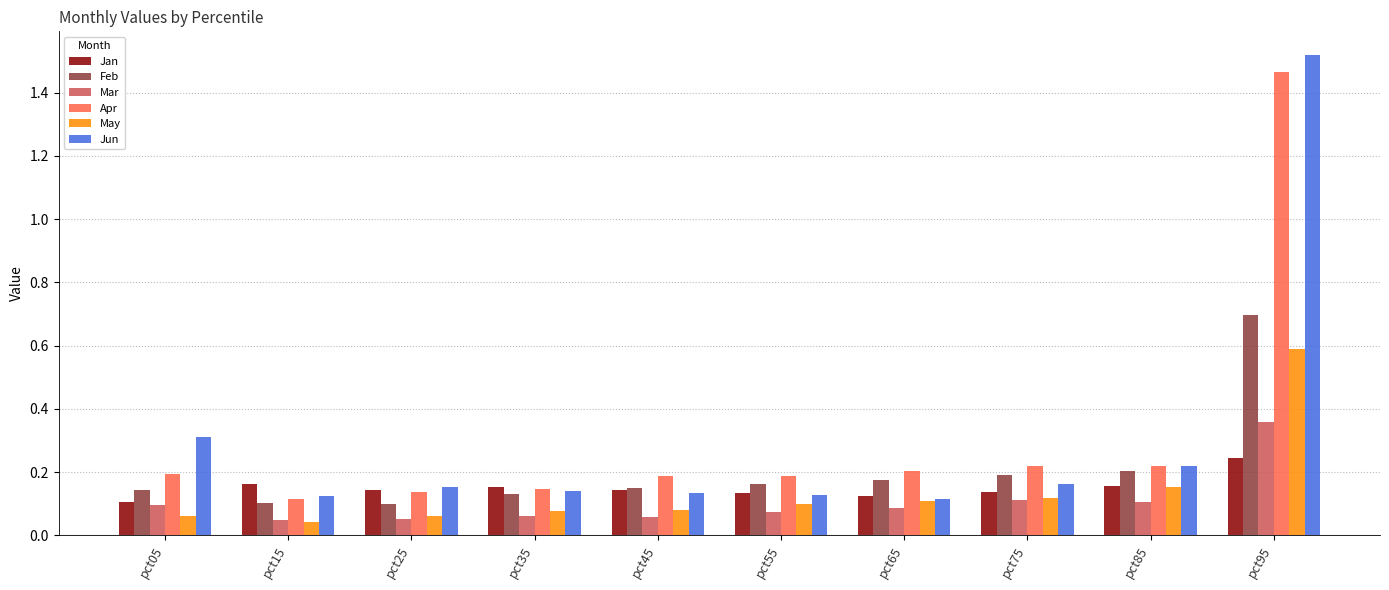

Count the number of data series in this chart.

6